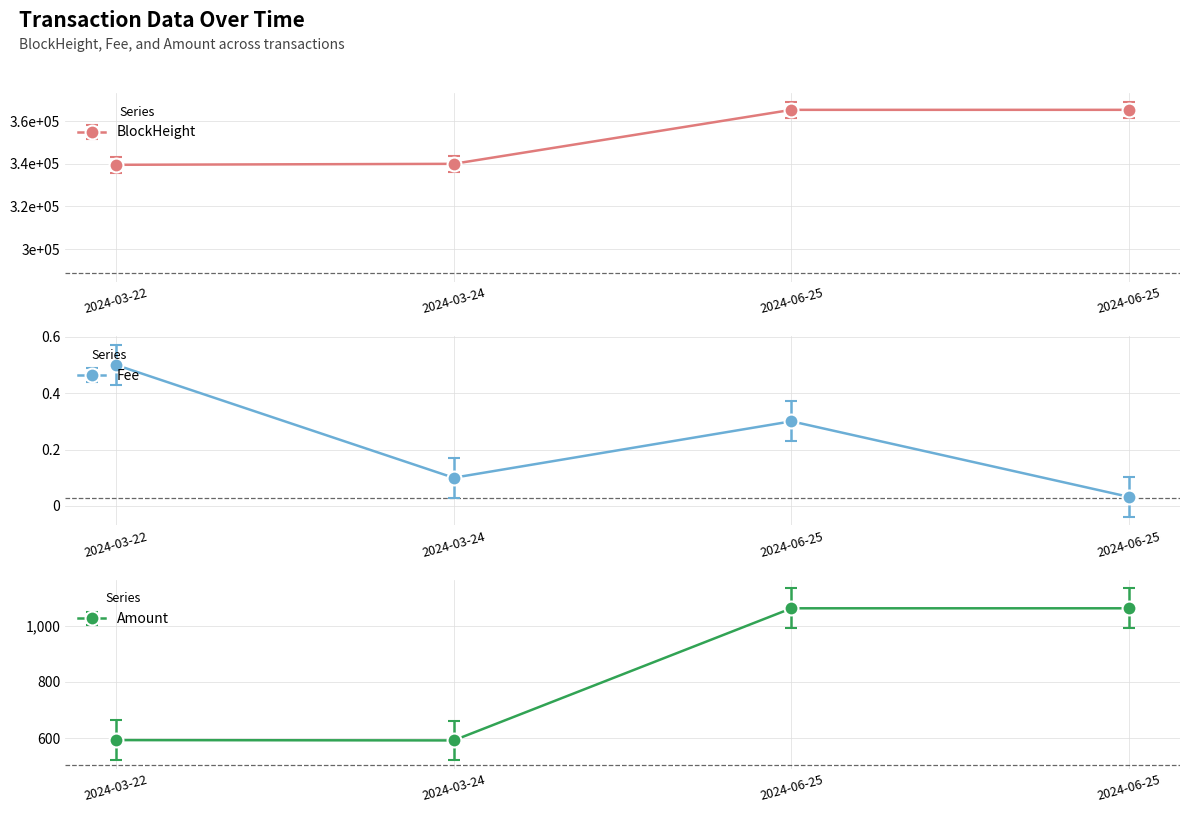

The value of BlockHeight at 2024-06-25 is 547857.3. True or false?

False